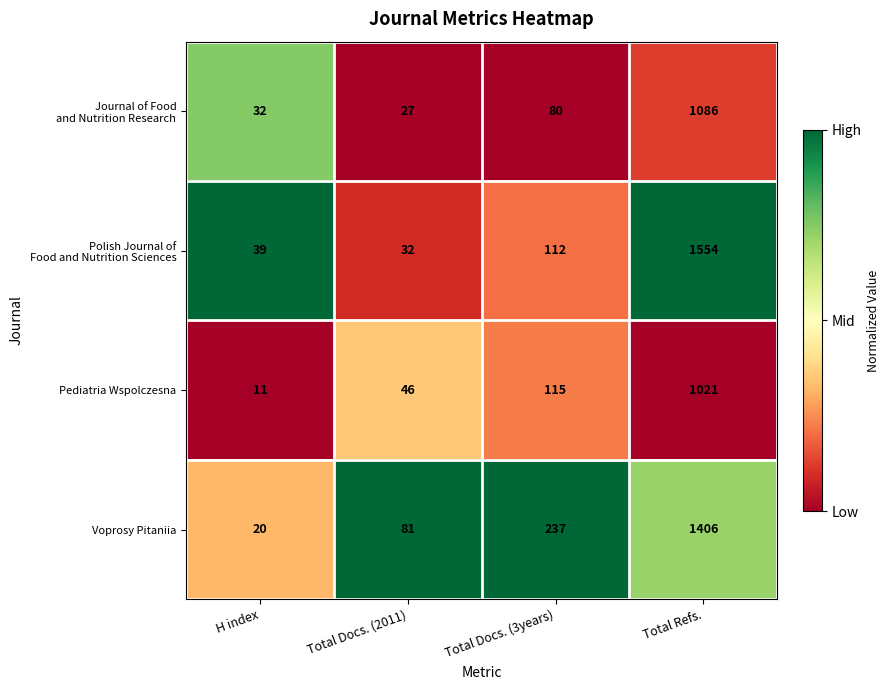

What is the difference between the highest and lowest values at Total Refs.?

533